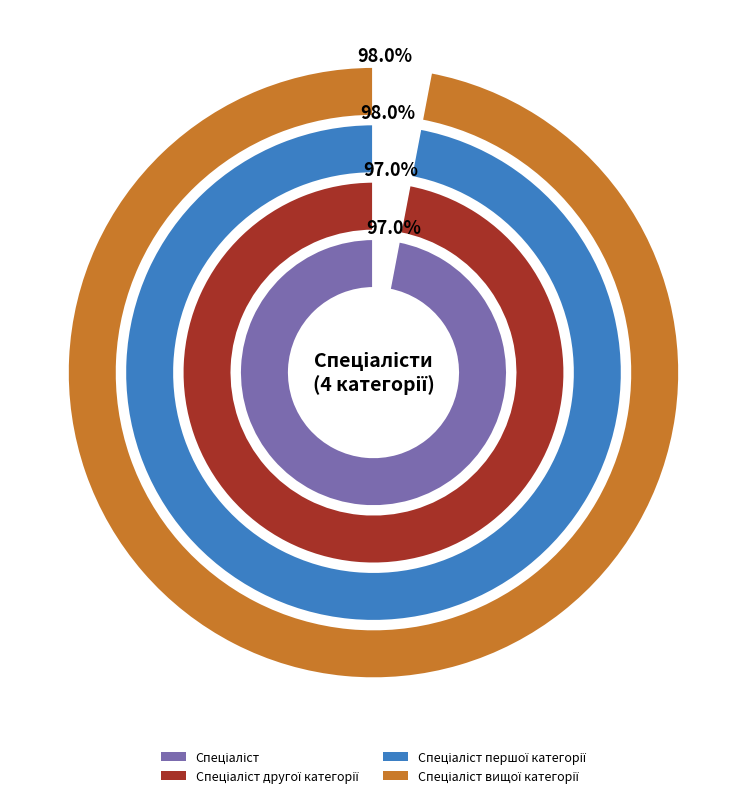

Which has a higher value, Спеціаліст вищої категорії or Спеціаліст другої категорії?

Спеціаліст вищої категорії